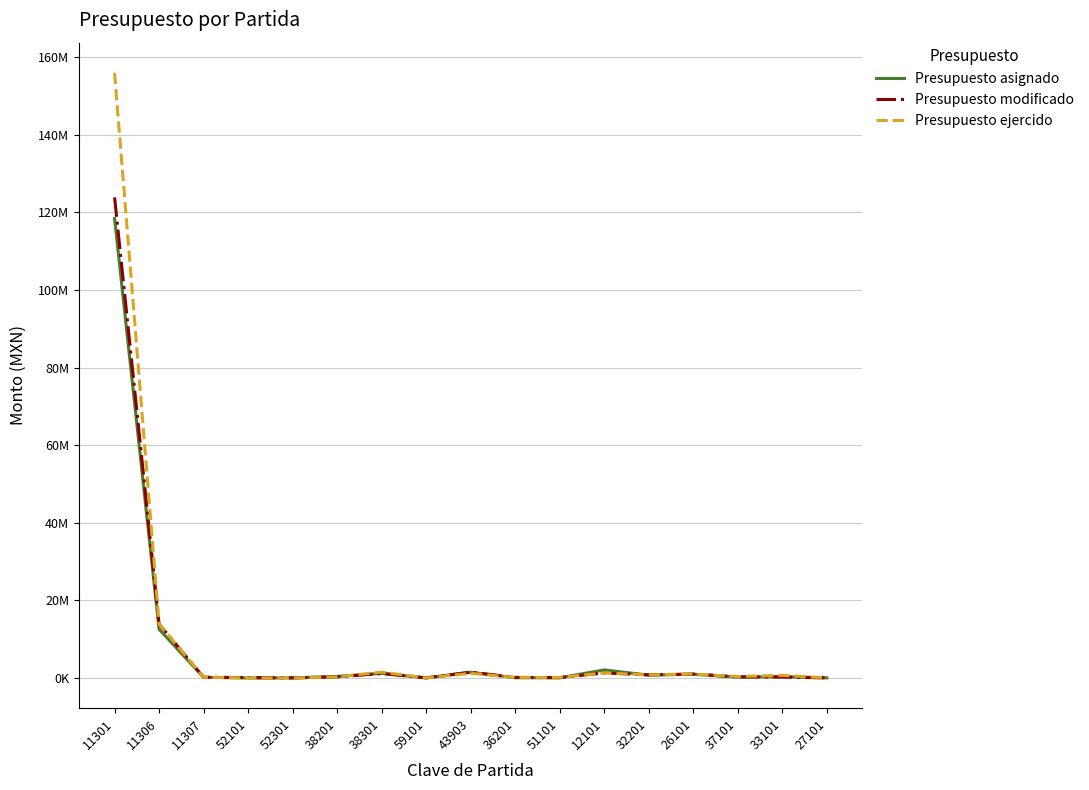

Is this an area chart (filled region under the line)?

No